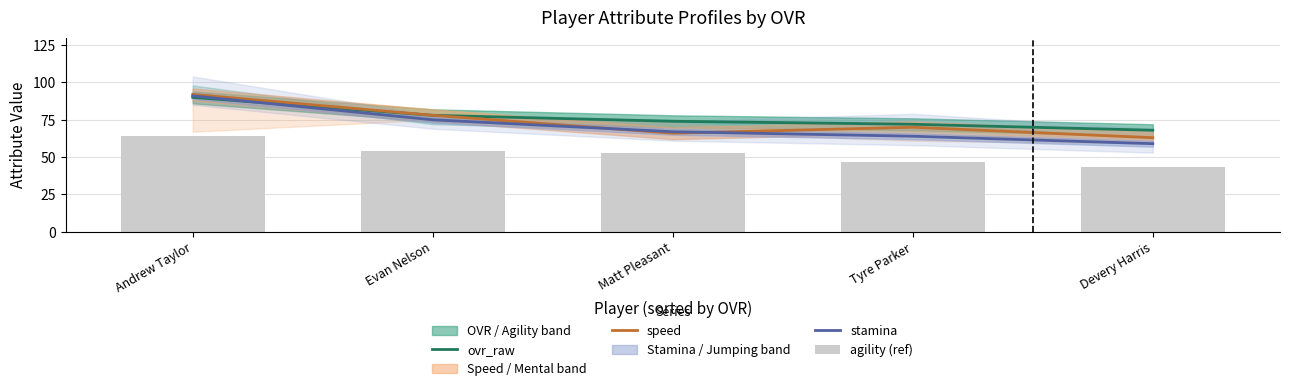

What is the difference between the maximum and minimum values in the agility (ref) series?

21.0